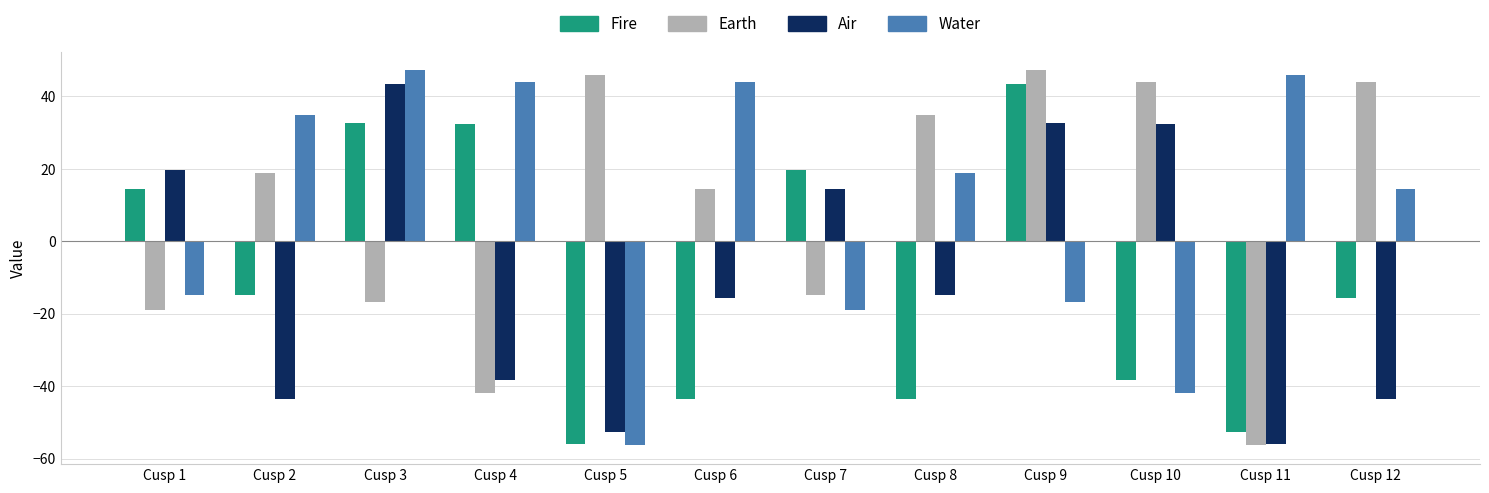

Which series changed the most between Cusp 8 and Cusp 10?

Water